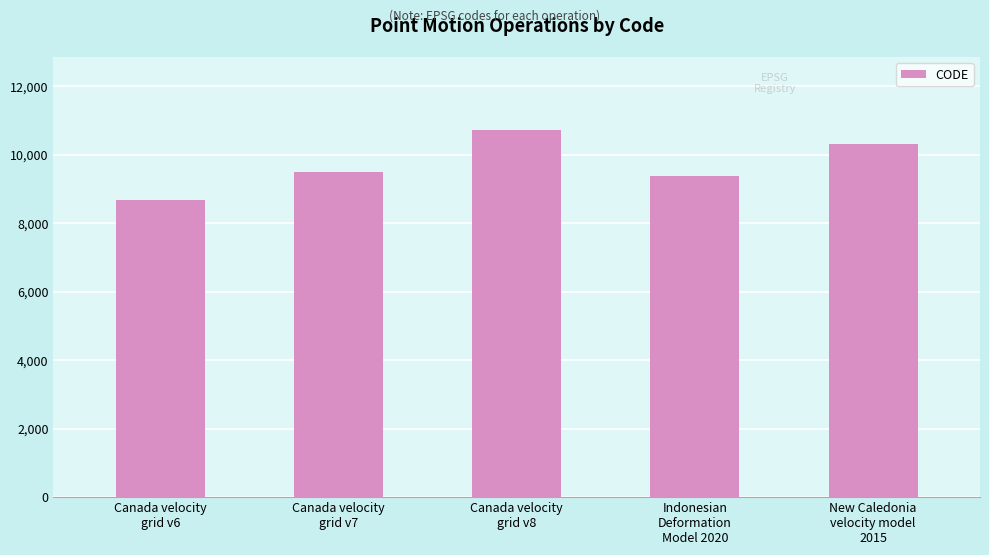

List the labels in order of value, smallest first.

Canada velocity
grid v6, Indonesian
Deformation
Model 2020, Canada velocity
grid v7, New Caledonia
velocity model
2015, Canada velocity
grid v8